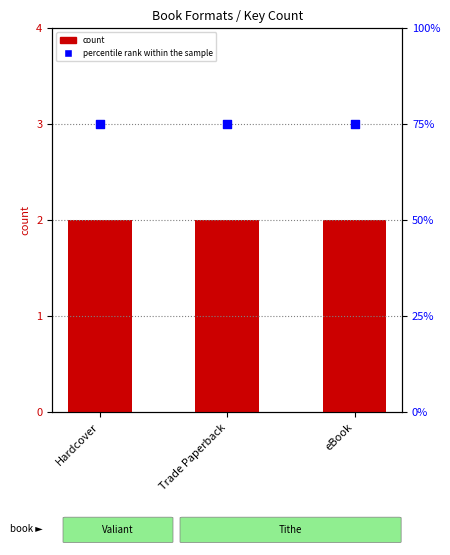

Which series has the largest Y range (max minus min)?

count